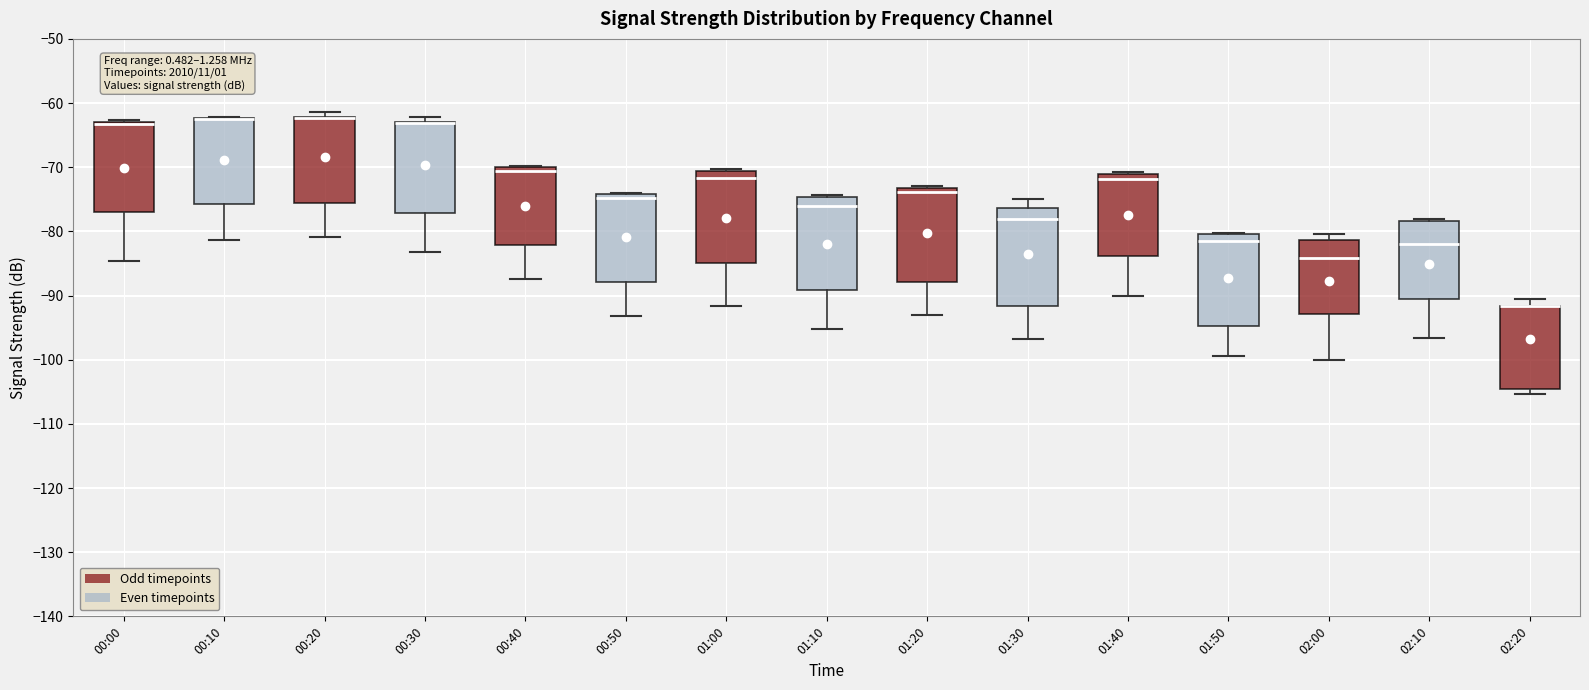

Reading left to right, transcribe this box plot: for each box, give where its median line is, the range the box spans, and where its two whiskers end, as read against the y-axis. The values are not printed on the chart, so give them approximately, as read against the axis.

00:00: median -63 (drawn on the box's upper edge), box -77 to -63, whiskers -85 to -63
00:10: median -62 (drawn on the box's upper edge), box -76 to -62, whiskers -81 to -62
00:20: median -62 (drawn on the box's upper edge), box -75 to -62, whiskers -81 to -61
00:30: median -63 (drawn on the box's upper edge), box -77 to -63, whiskers -83 to -62
00:40: median -71, box -82 to -70, whiskers -87 to -70
00:50: median -75, box -88 to -74, whiskers -93 to -74
01:00: median -72, box -85 to -71, whiskers -92 to -70
01:10: median -76, box -89 to -75, whiskers -95 to -74
01:20: median -74, box -88 to -73, whiskers -93 to -73 (just above the box's upper edge)
01:30: median -78, box -92 to -76, whiskers -97 to -75
01:40: median -72, box -84 to -71, whiskers -90 to -71
01:50: median -81, box -95 to -80, whiskers -99 to -80
02:00: median -84, box -93 to -81, whiskers -100 to -80
02:10: median -82, box -90 to -78, whiskers -97 to -78 (just above the box's upper edge)
02:20: median -92 (drawn on the box's upper edge), box -105 to -92, whiskers -105 (just below the box's lower edge) to -91